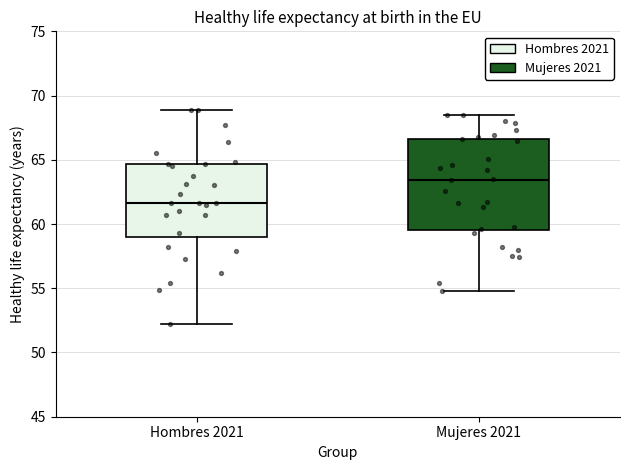

Reading left to right, transcribe this box plot: for each box, give where its median line is, the range the box spans, and where its two whiskers end, as read against the y-axis. The values are not printed on the chart, so give them approximately, as read against the axis.

Hombres 2021: median 61.5, box 59.0 to 64.5, whiskers 52.0 to 69.0
Mujeres 2021: median 63.5, box 59.5 to 66.5, whiskers 55.0 to 68.5